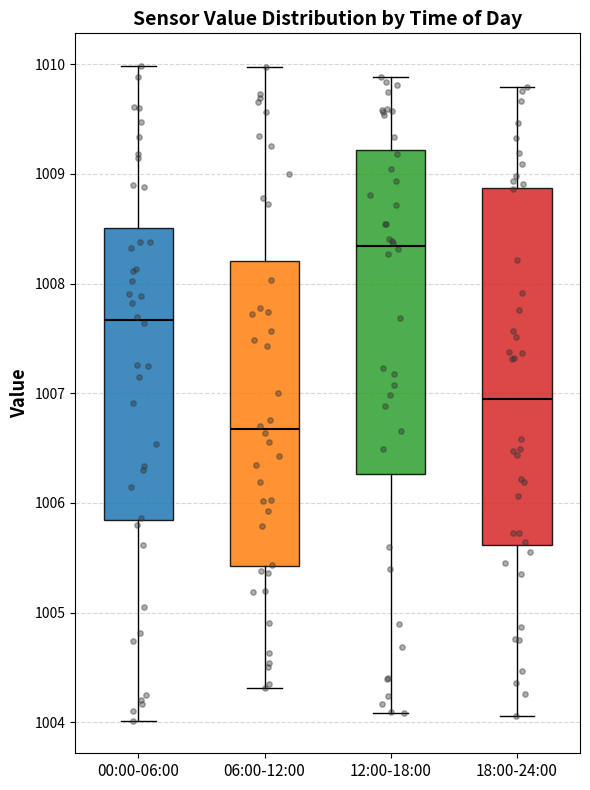

Where is the lower edge of the box for 12:00-18:00 on the y-axis? The values are not printed on the chart, so give them approximately, as read against the axis.

1006.3